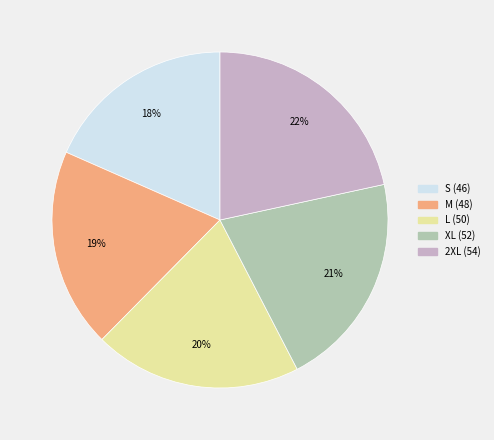

How many slices are in this pie chart?

5